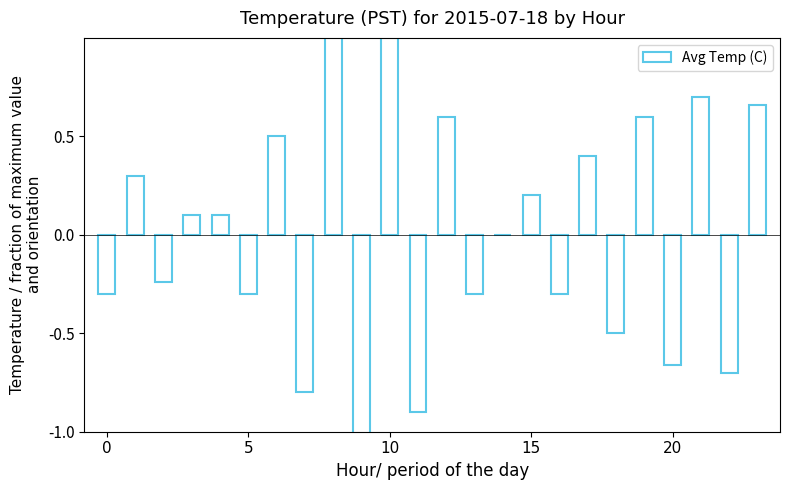

What is the label of the 8th bar from the left?

7